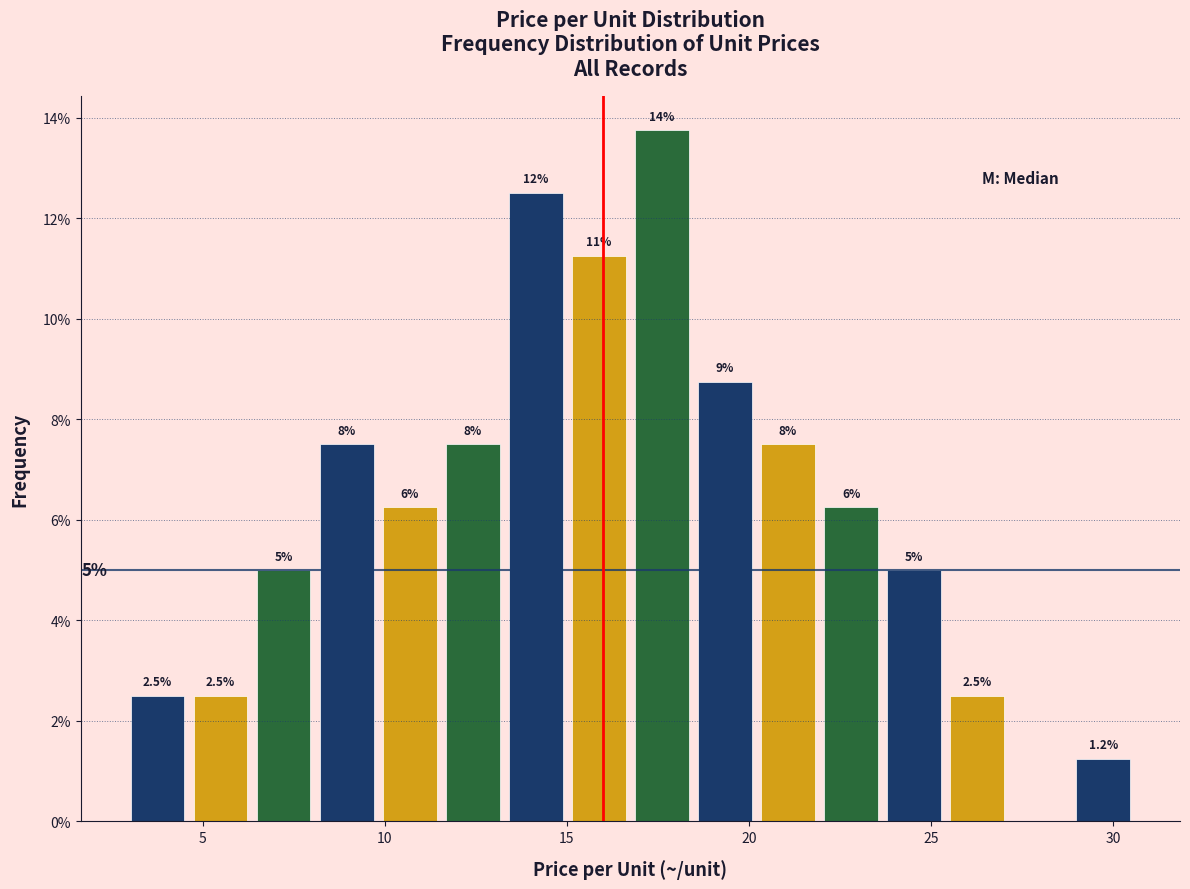

Read against the x-axis, roughly where is the centre of the tallest bar?

17.5